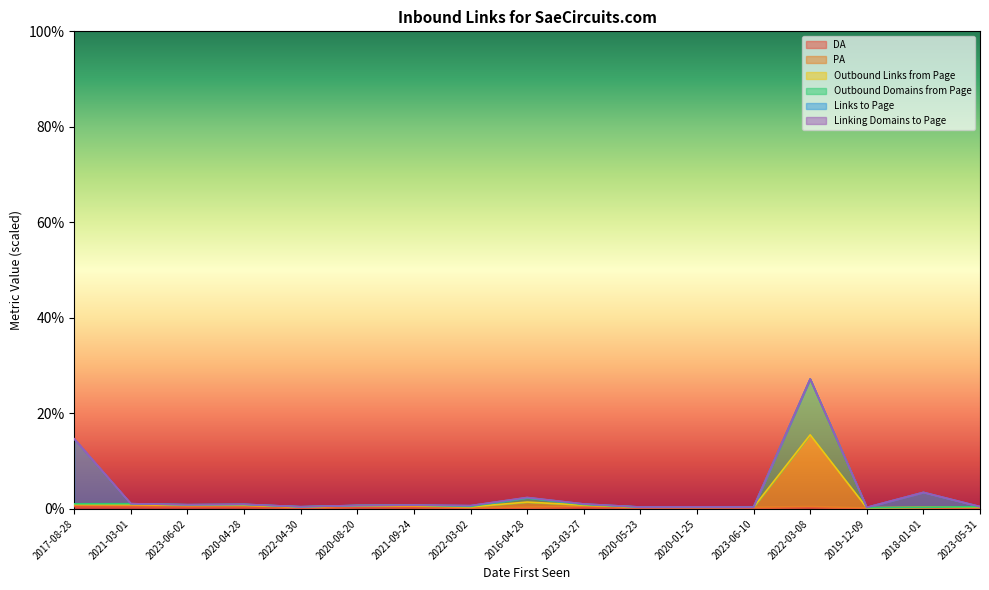

What is the highest value of the DA series?

0.5